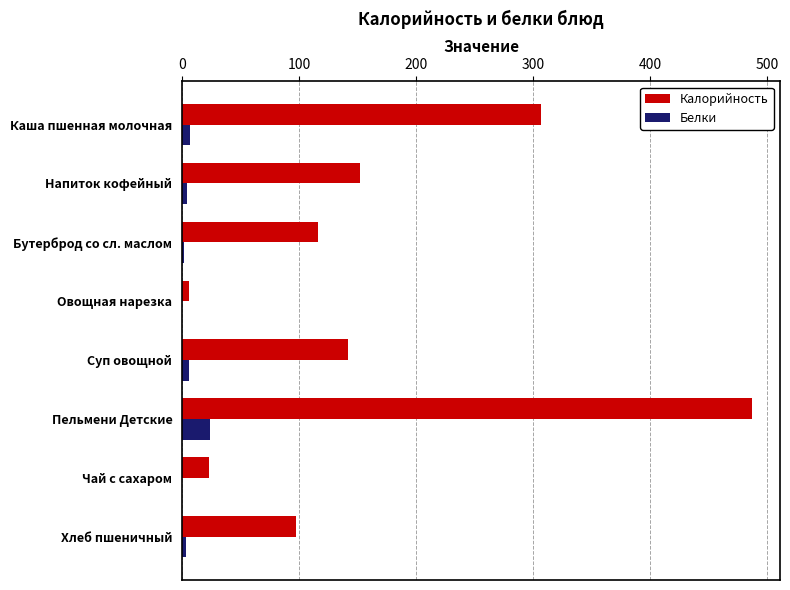

Which series has the largest total across all categories?

Калорийность